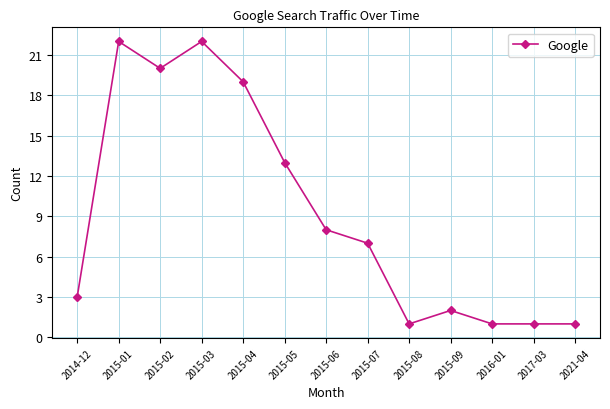

The chart shows a value of 22 at 2015-01. True or false?

True